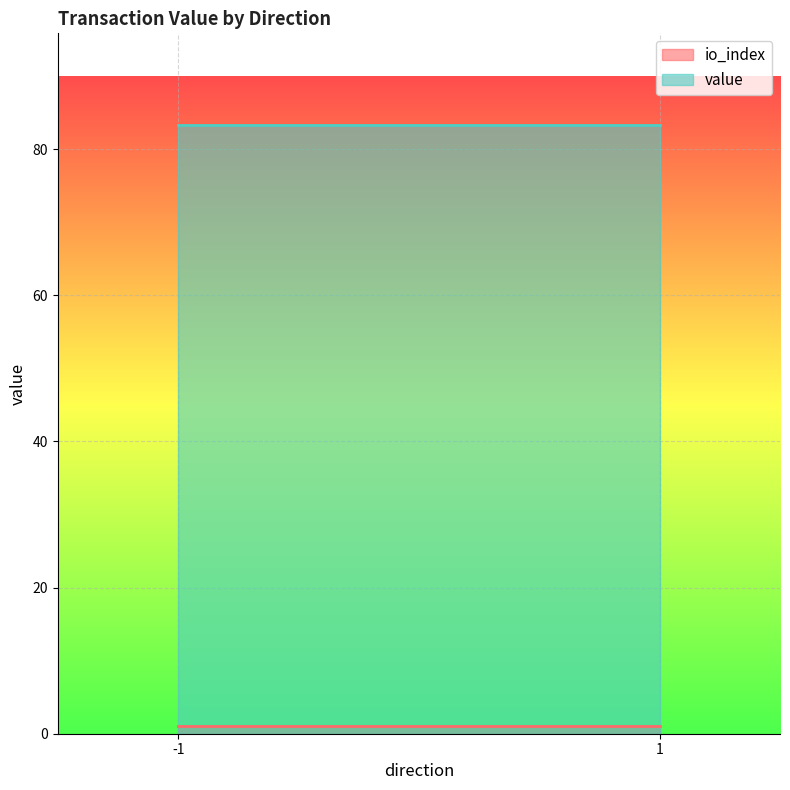

List the series in order of their peak value, lowest first.

io_index, value